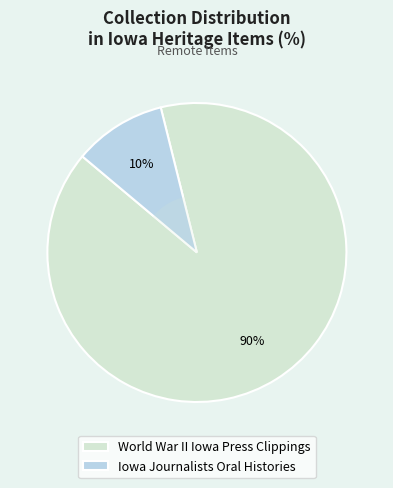

Is there any slice that represents more than half of the pie?

Yes